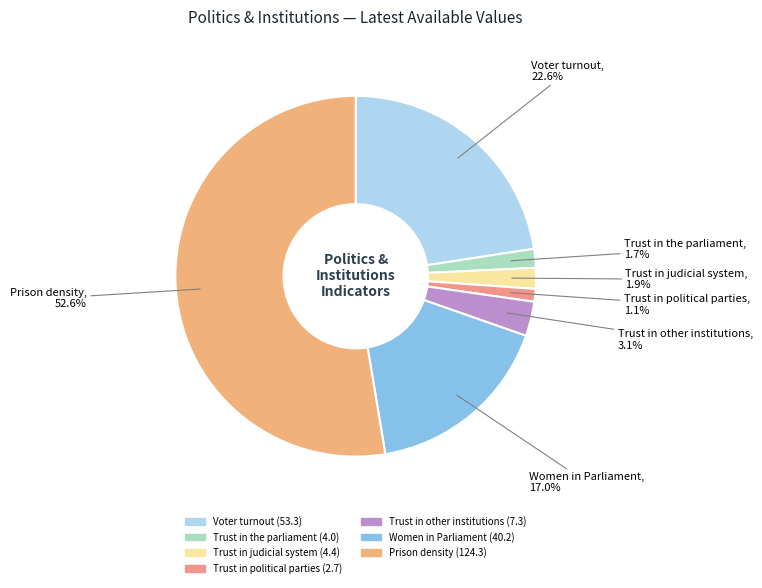

Do Prison density and Women in Parliament together represent more than half of the pie?

Yes